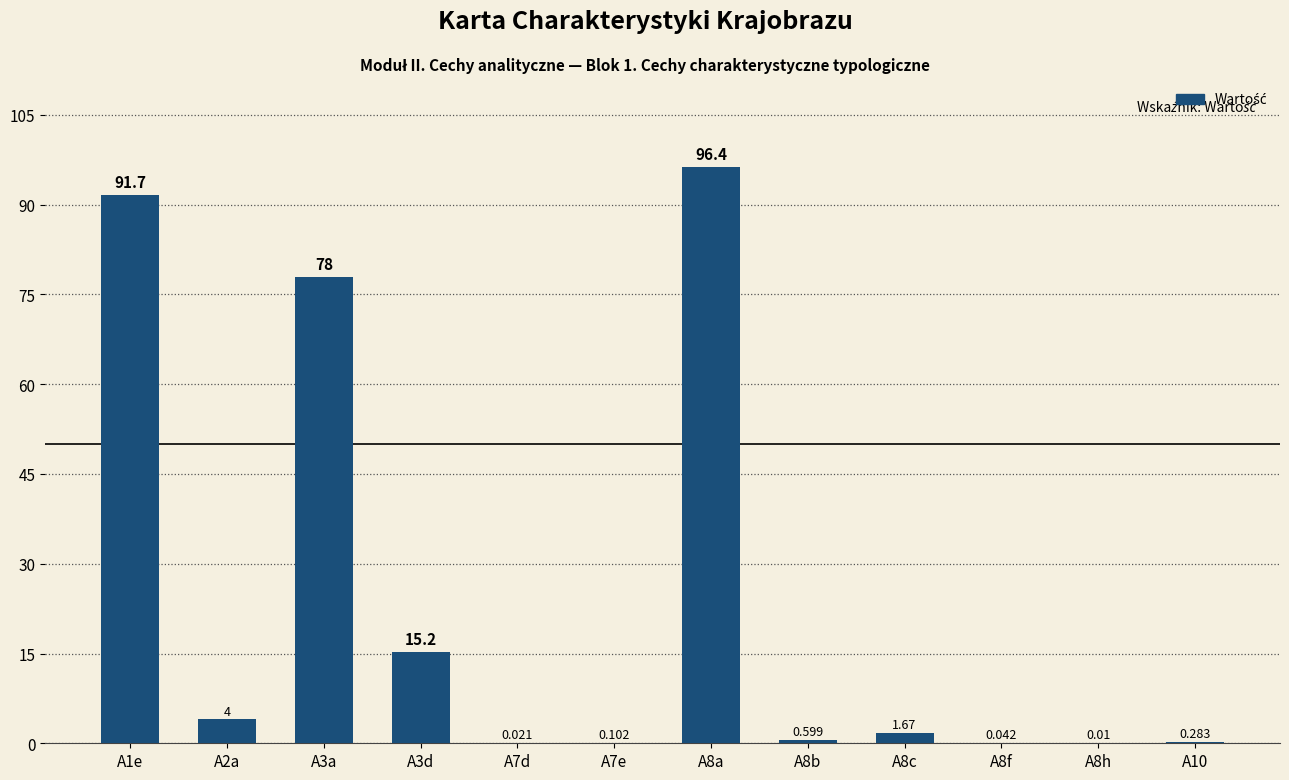

Is it true that the value at A8c is 0.4?

False